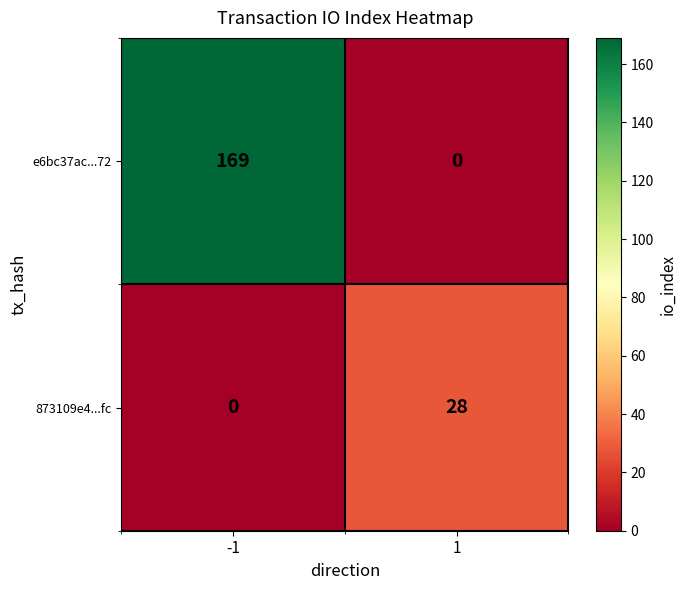

Reading left to right, extract all data points from this chart.

e6bc37ac...72: 169	0
873109e4...fc: 0	28